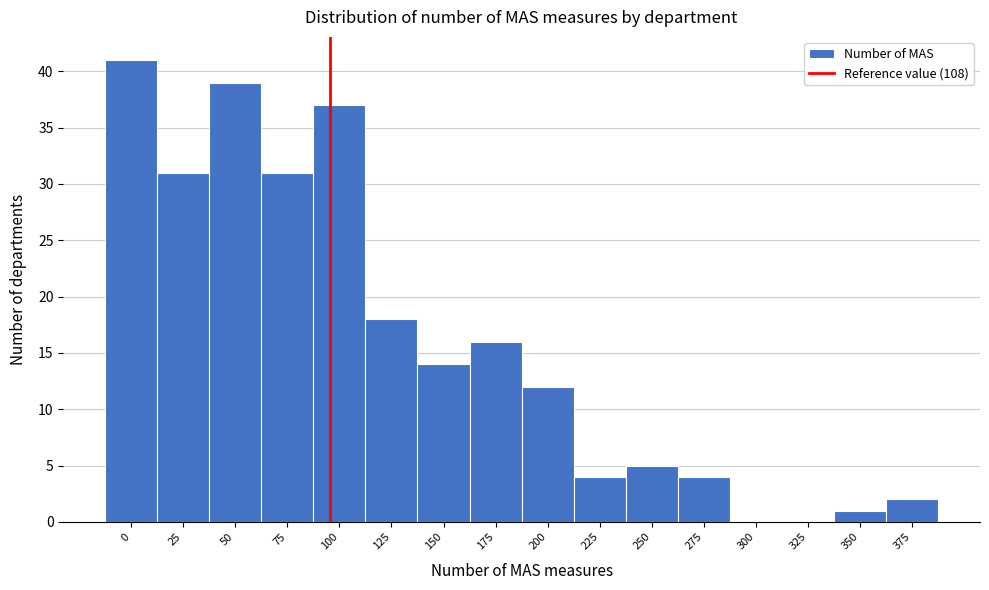

Reading left to right, list all the values displayed in this chart.

0=41	25=31	50=39	75=31	100=37	125=18	150=14	175=16	200=12	225=4	250=5	275=4	300=0	325=0	350=1	375=2